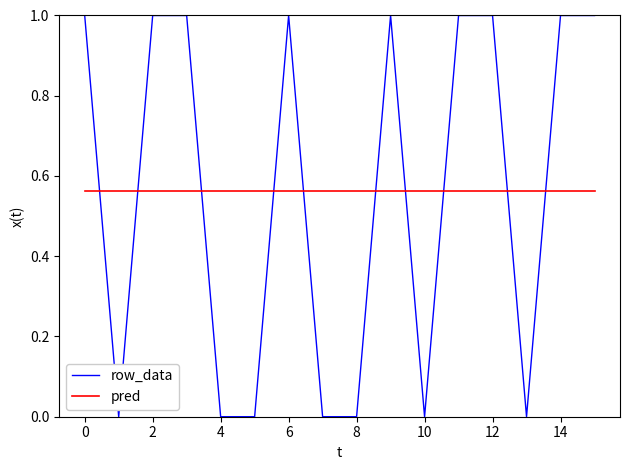

After their last crossing, which series has the higher values: pred or row_data?

row_data